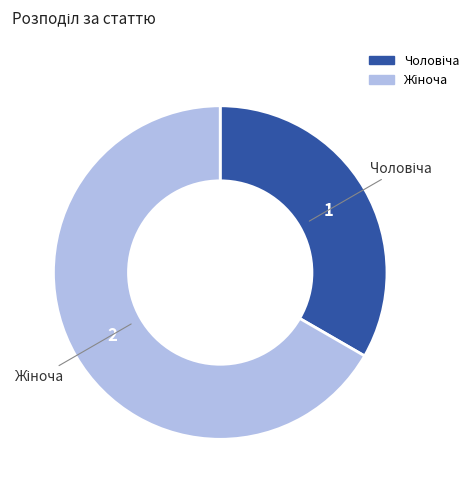

Is there any slice that represents more than half of the pie?

Yes